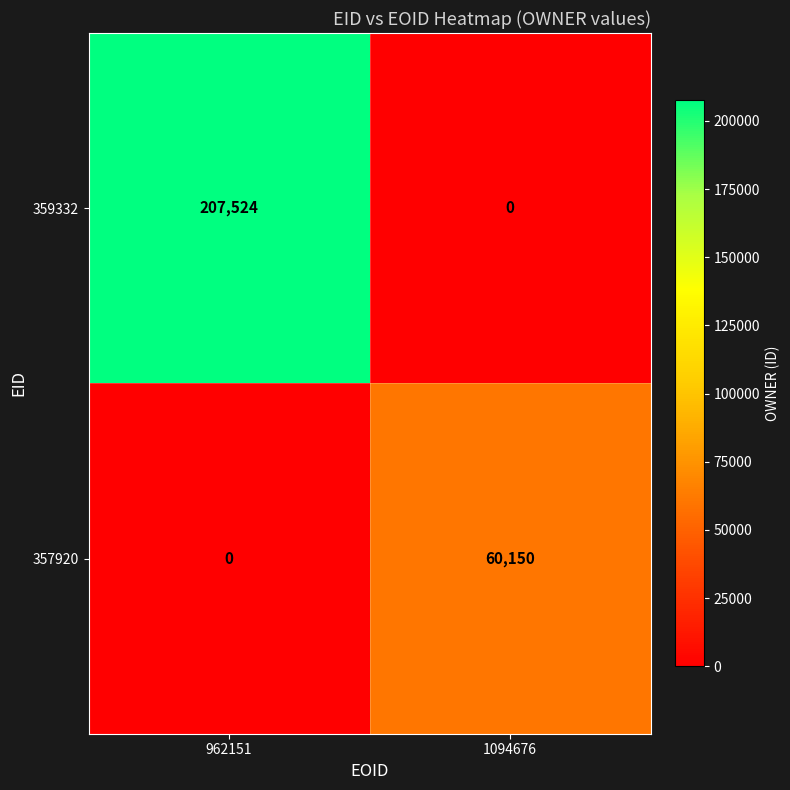

Which series has the widest spread of values?

359332